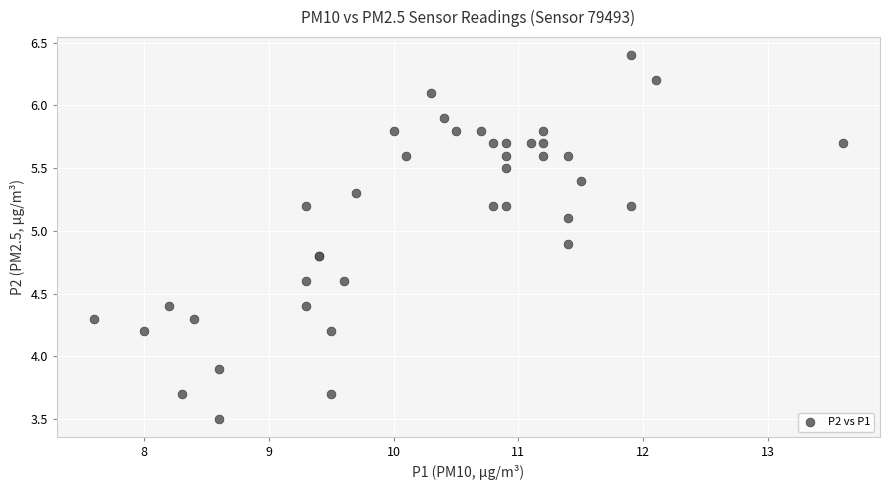

What Y value in the scatter plot is closest to 4?

3.9